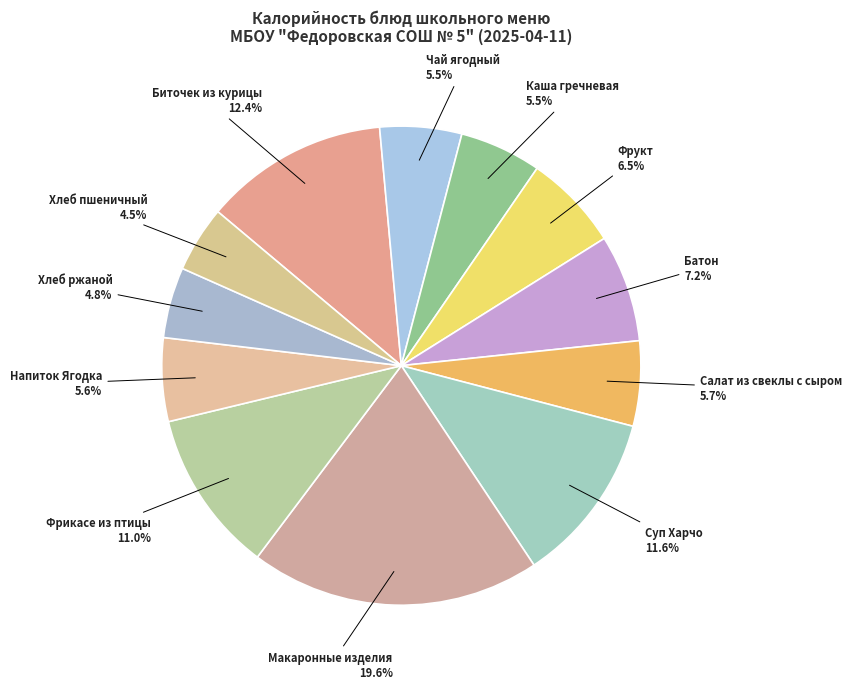

Combined, do Хлеб пшеничный and Макаронные изделия account for over 50%?

No